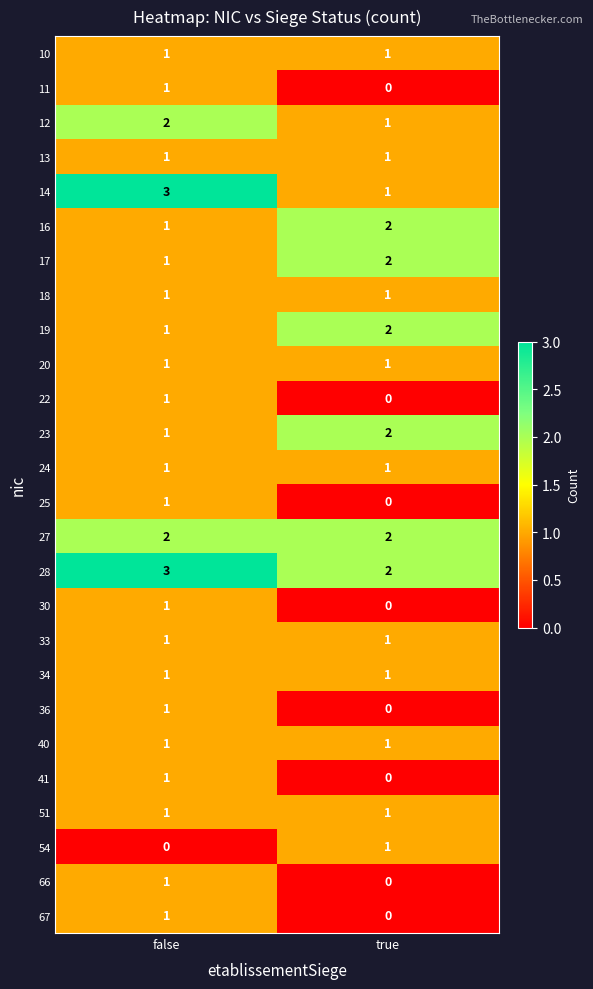

What is the total value across all series at false?

31